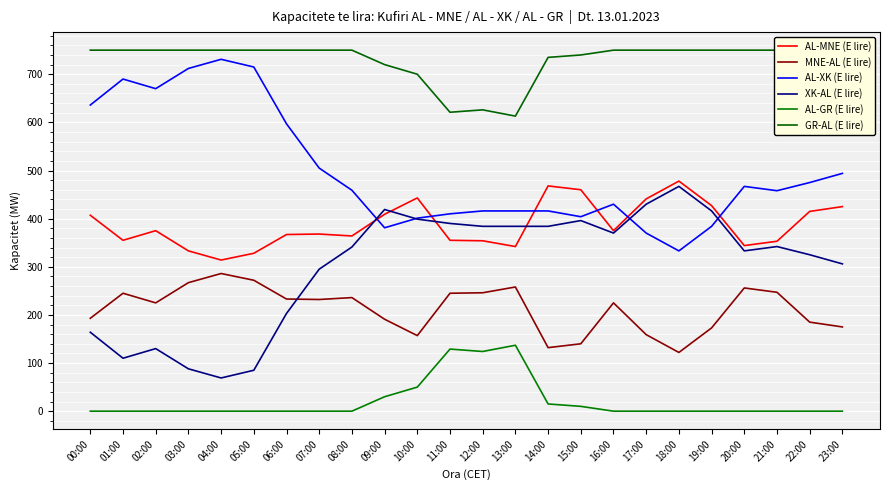

What is the label of the 5th point from the right?

19:00